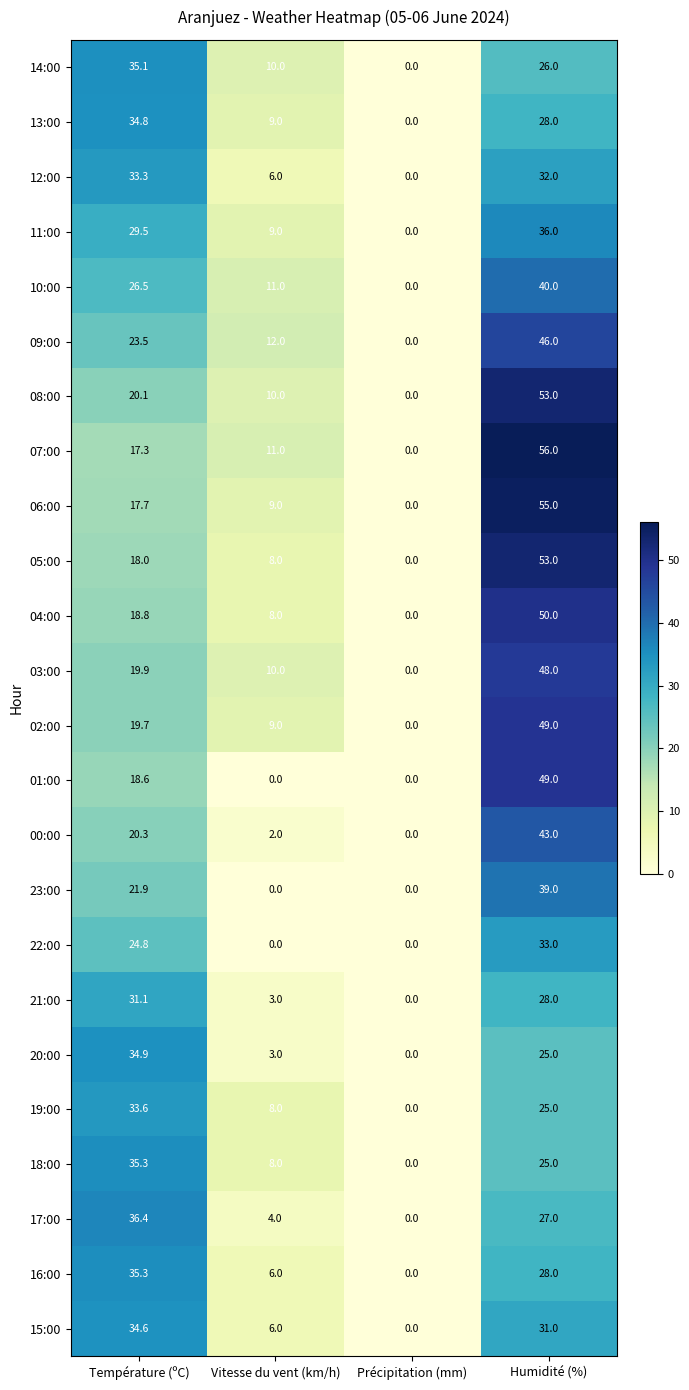

List the labels in order of 17:00 value, smallest first.

Précipitation (mm), Vitesse du vent (km/h), Humidité (%), Température (ºC)